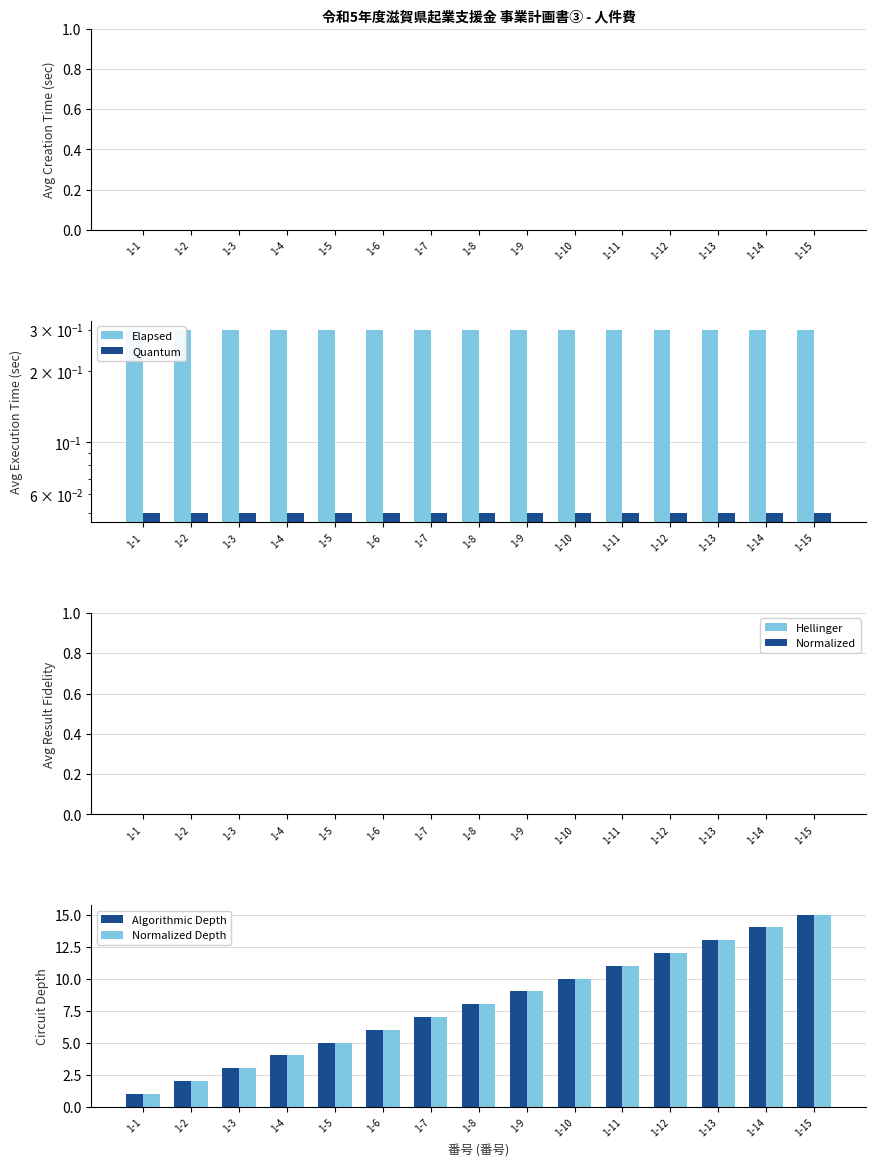

What is the highest value of the Elapsed series?

0.3